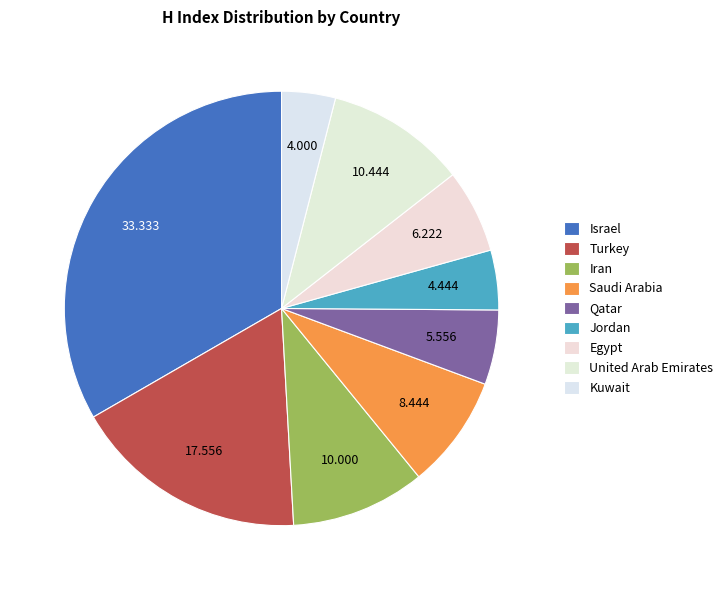

How many slices are in this pie chart?

9